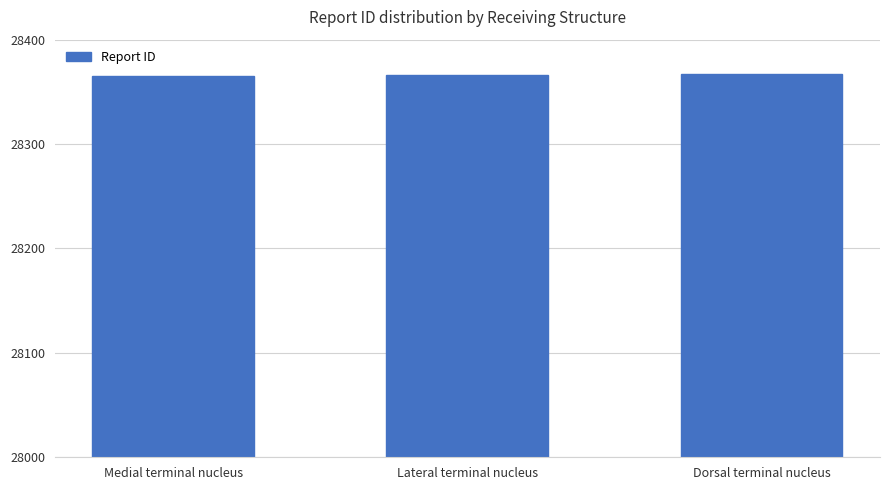

The value at Lateral terminal nucleus is 13426. True or false?

False